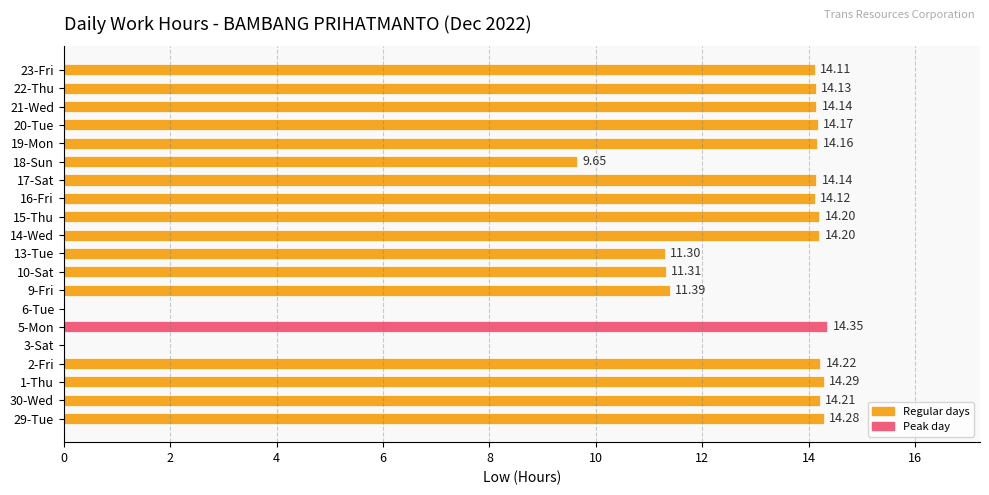

Count the number of categories in the chart.

20